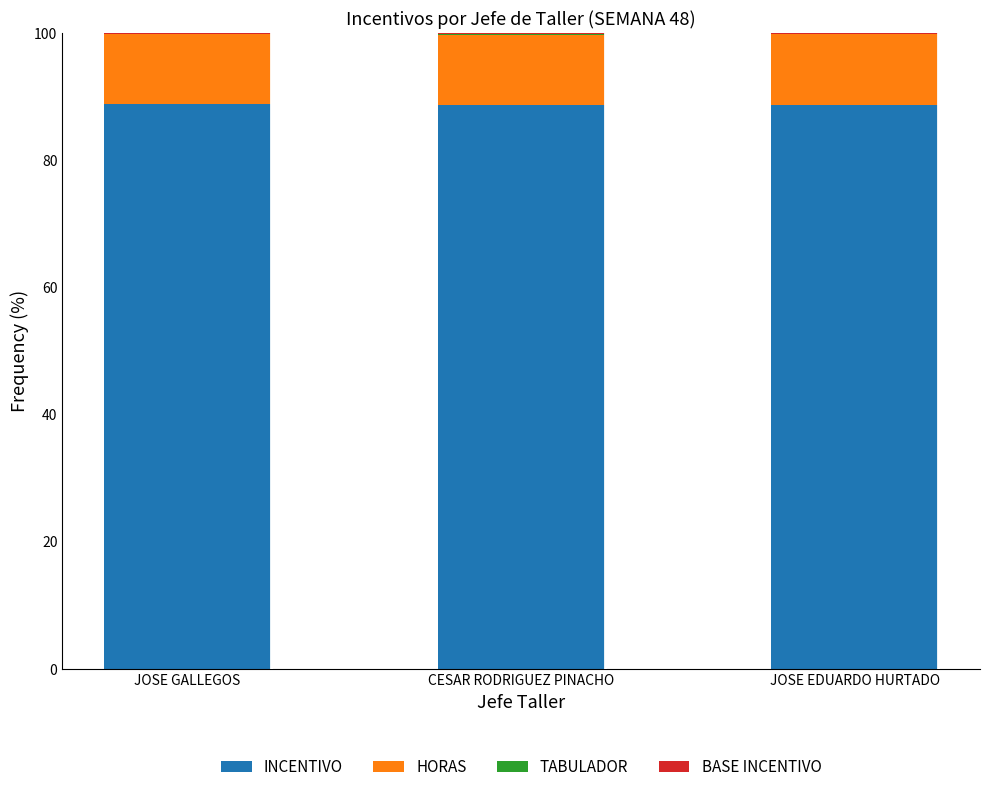

True or false: INCENTIVO has a value of 88.7 at JOSE EDUARDO HURTADO.

True